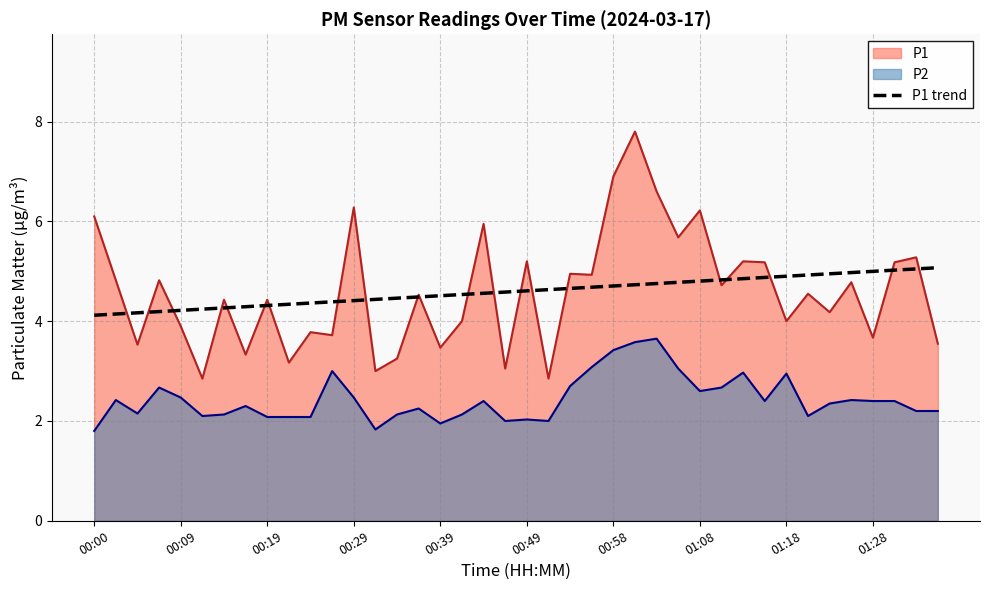

Which series has the largest range (max minus min)?

P1